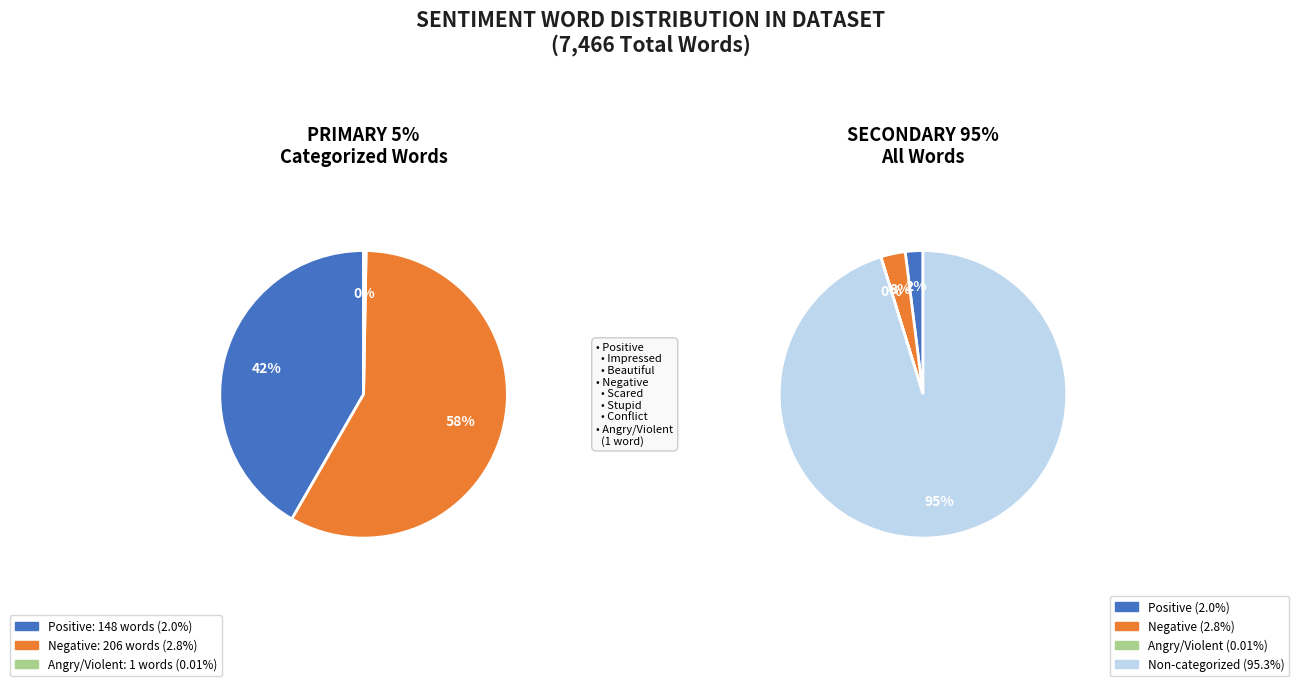

Count the number of slices in the pie.

4